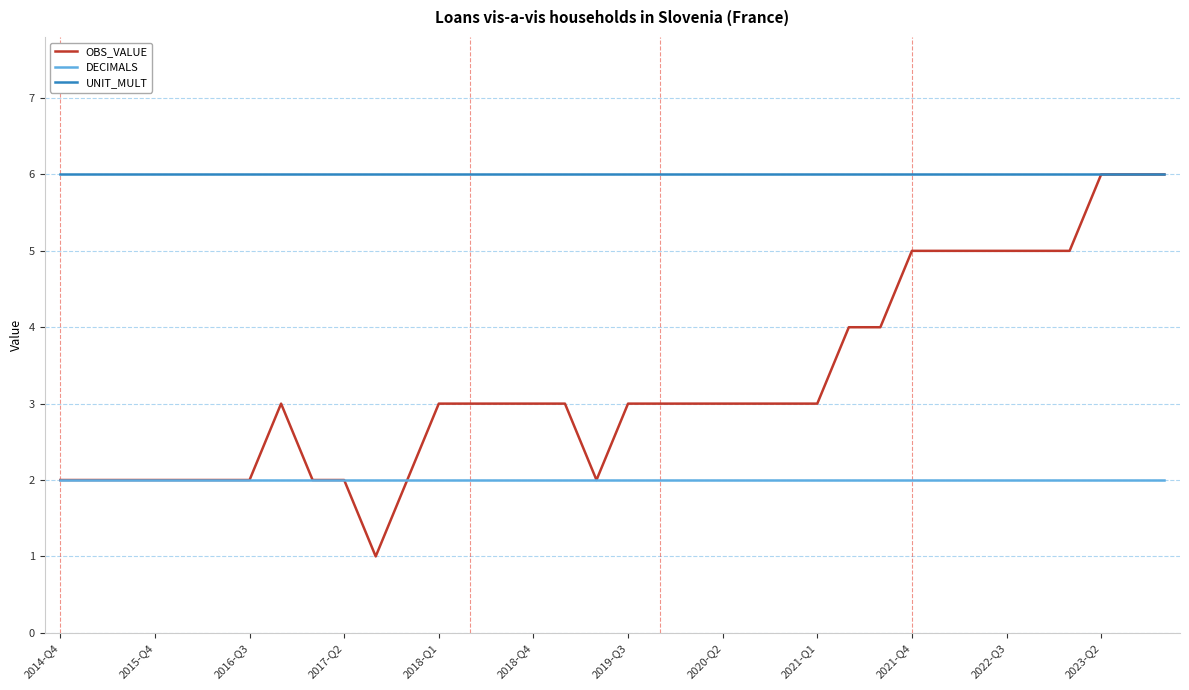

Rank the series by their average value, from lowest to highest.

DECIMALS, OBS_VALUE, UNIT_MULT